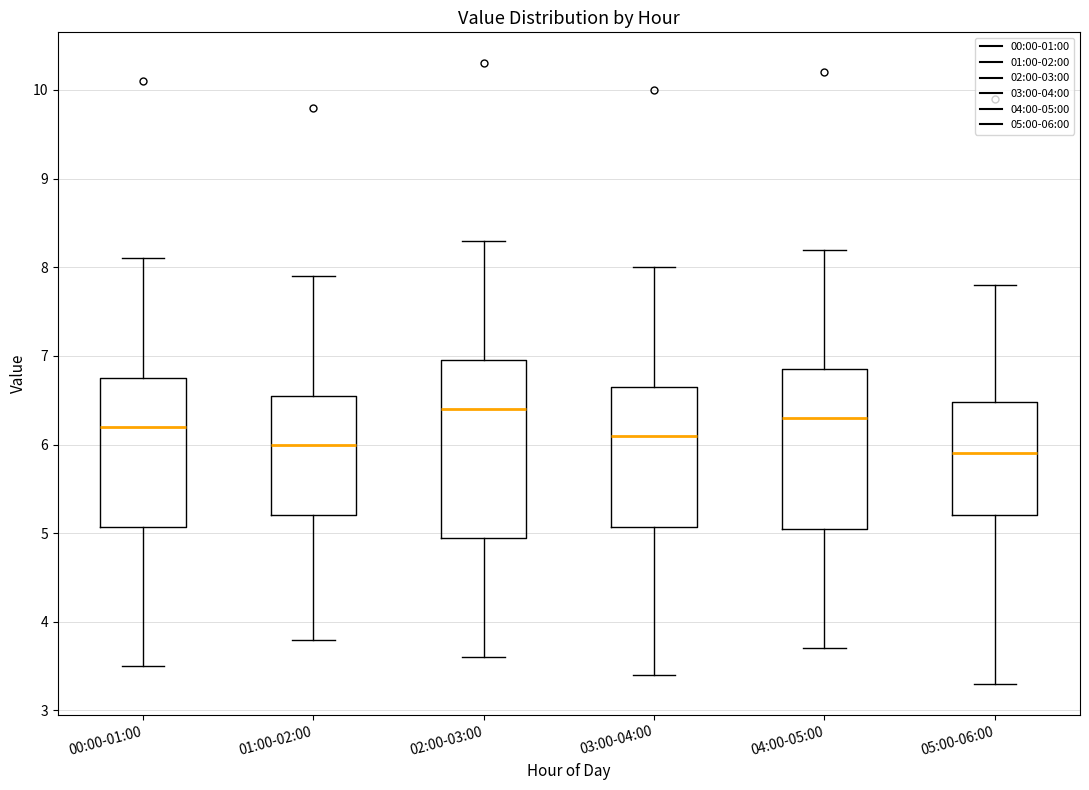

Where does the lower whisker of the box for 03:00-04:00 end on the y-axis? The values are not printed on the chart, so give them approximately, as read against the axis.

3.4